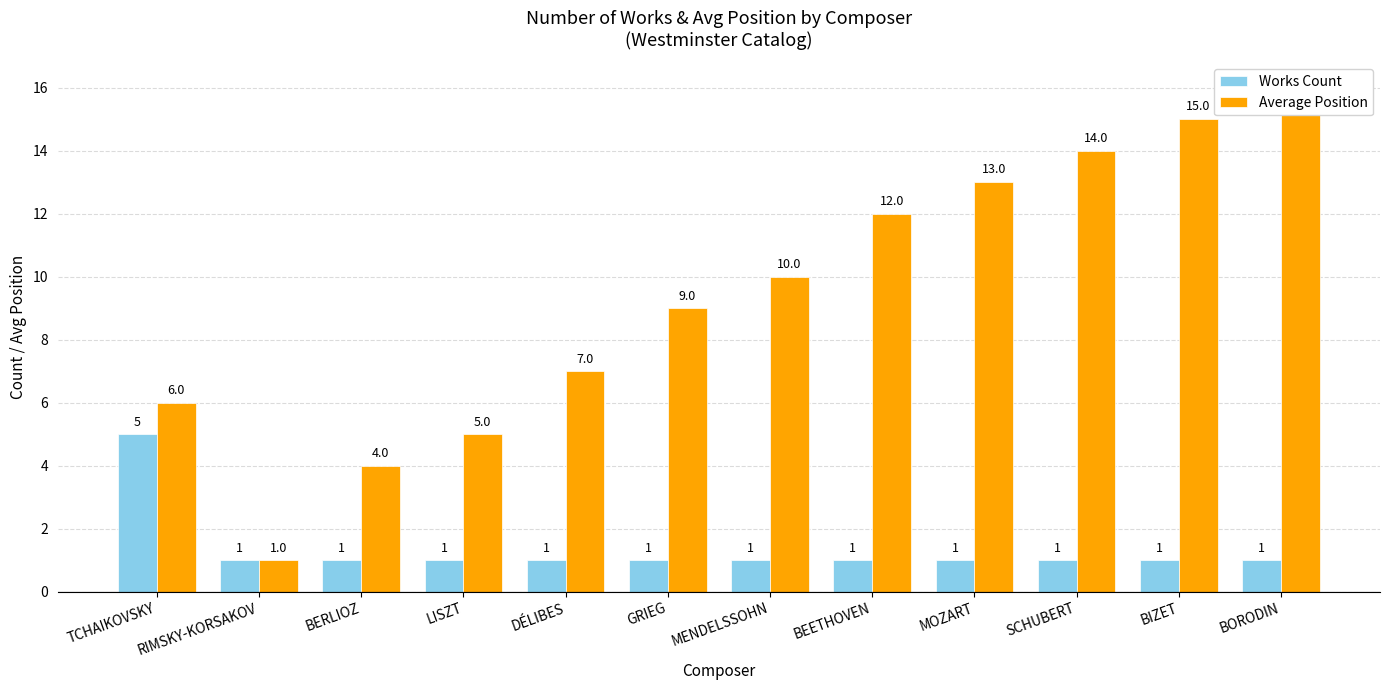

Which series has the largest range (max minus min)?

Average Position